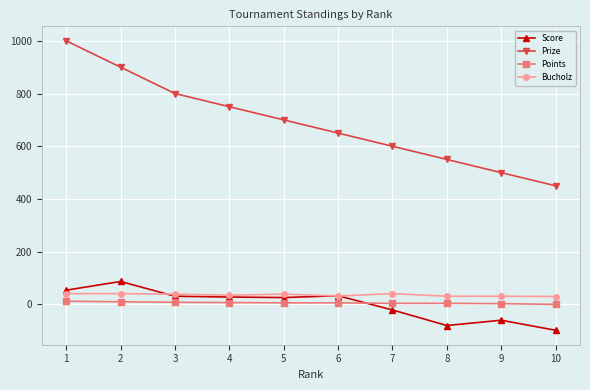

What is the maximum value shown in the chart?

1000